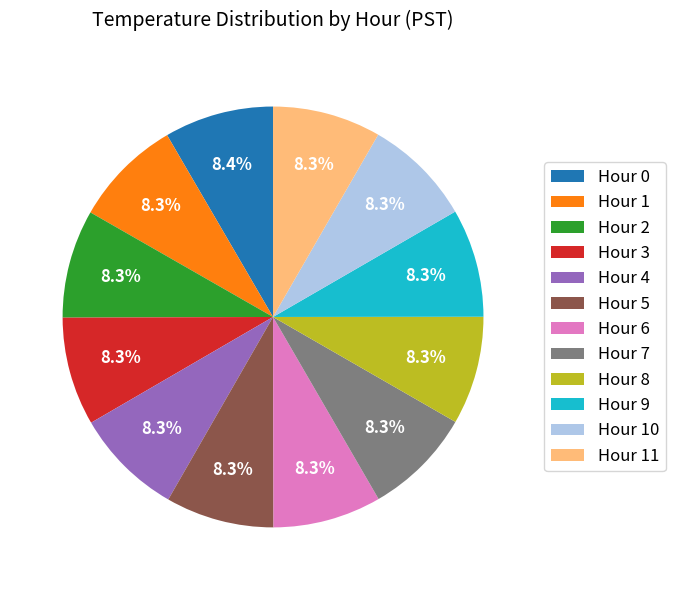

Approximately how many times larger is the value at Hour 5 compared to Hour 1?

1.0